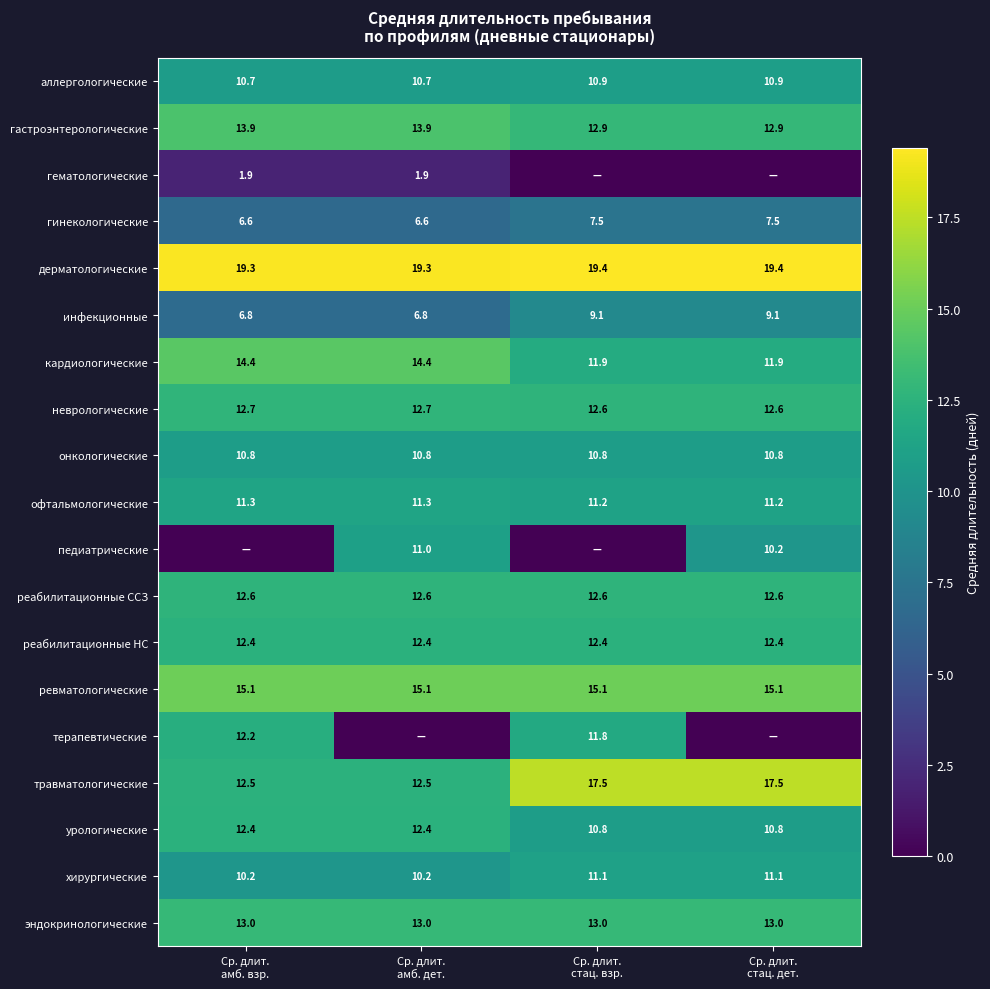

How many values in the инфекционные series are below 9?

2